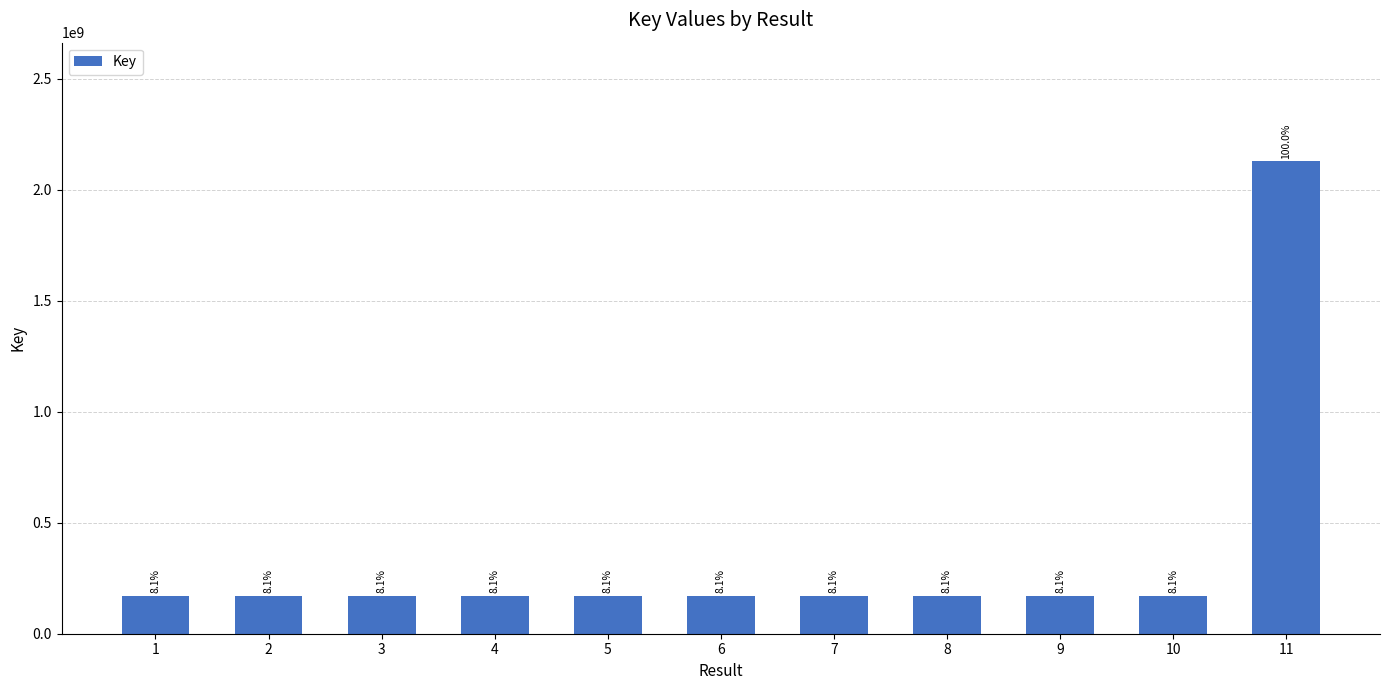

Are the bars horizontal?

No